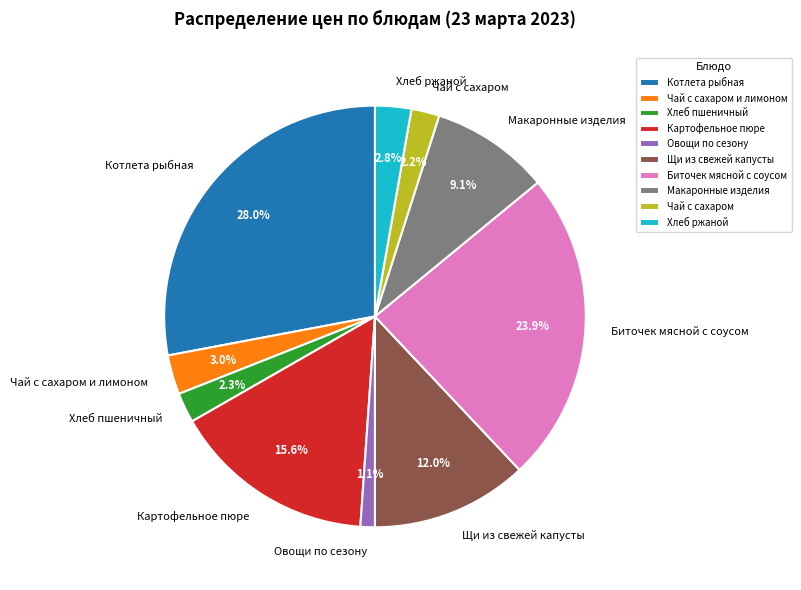

The Щи из свежей капусты slice represents 19% of the pie. True or false?

False